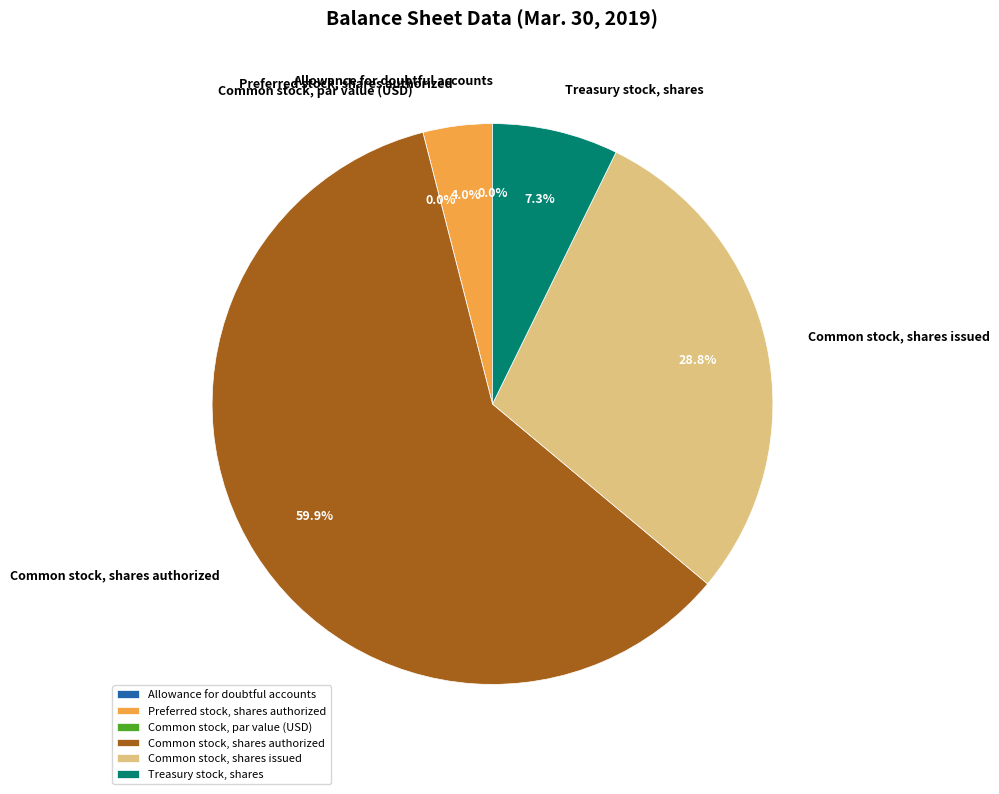

To the nearest percent, what portion does Common stock, shares issued represent?

29%